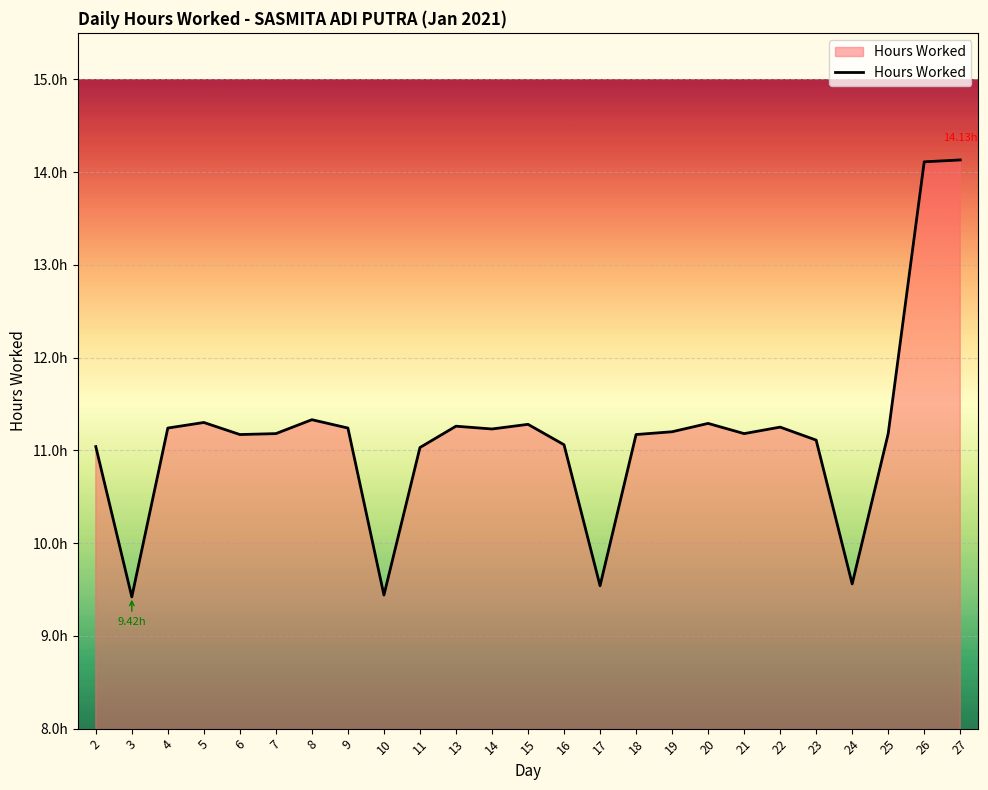

Does the chart have visible grid lines?

Yes